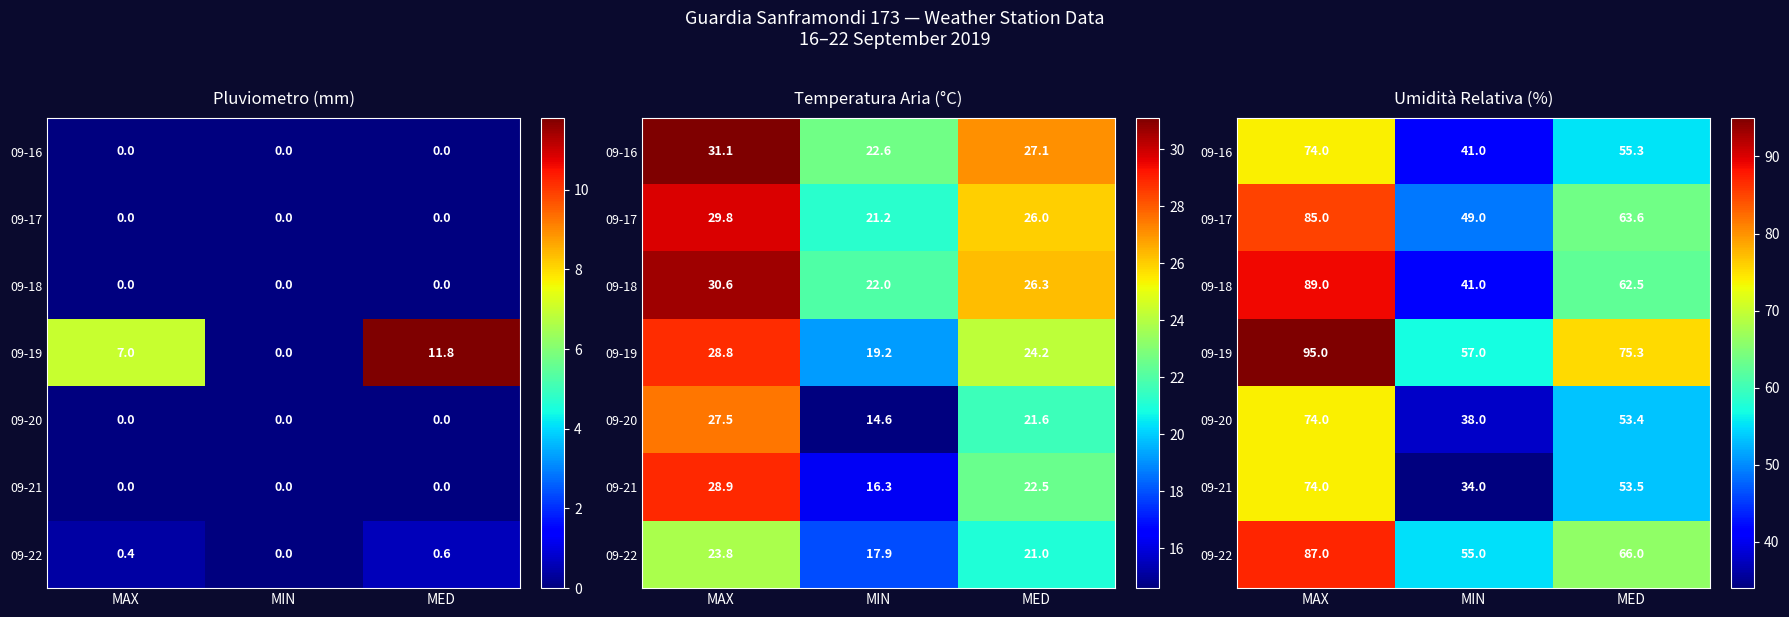

Which category has the highest value across all series?

MAX